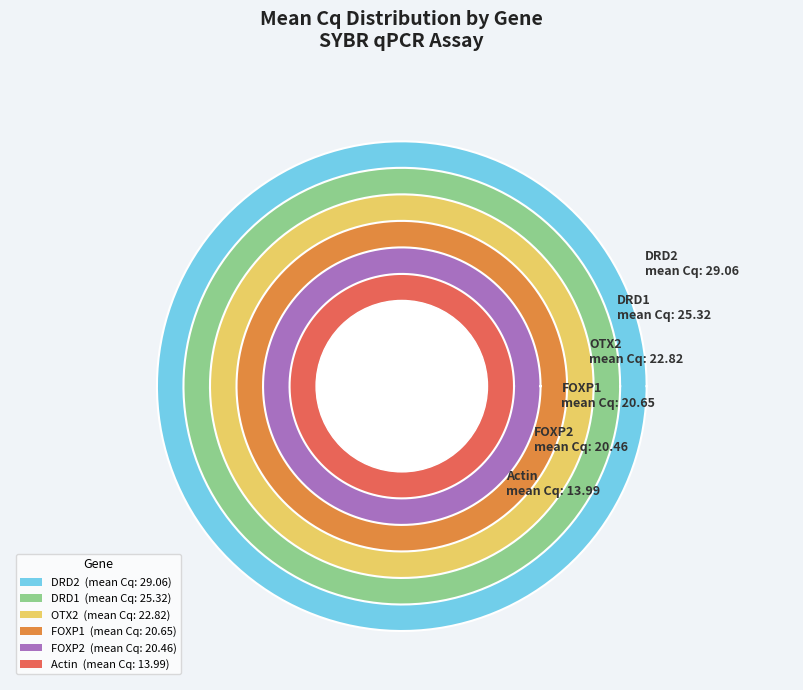

What percentage is NOT represented by OTX2?

82.5%